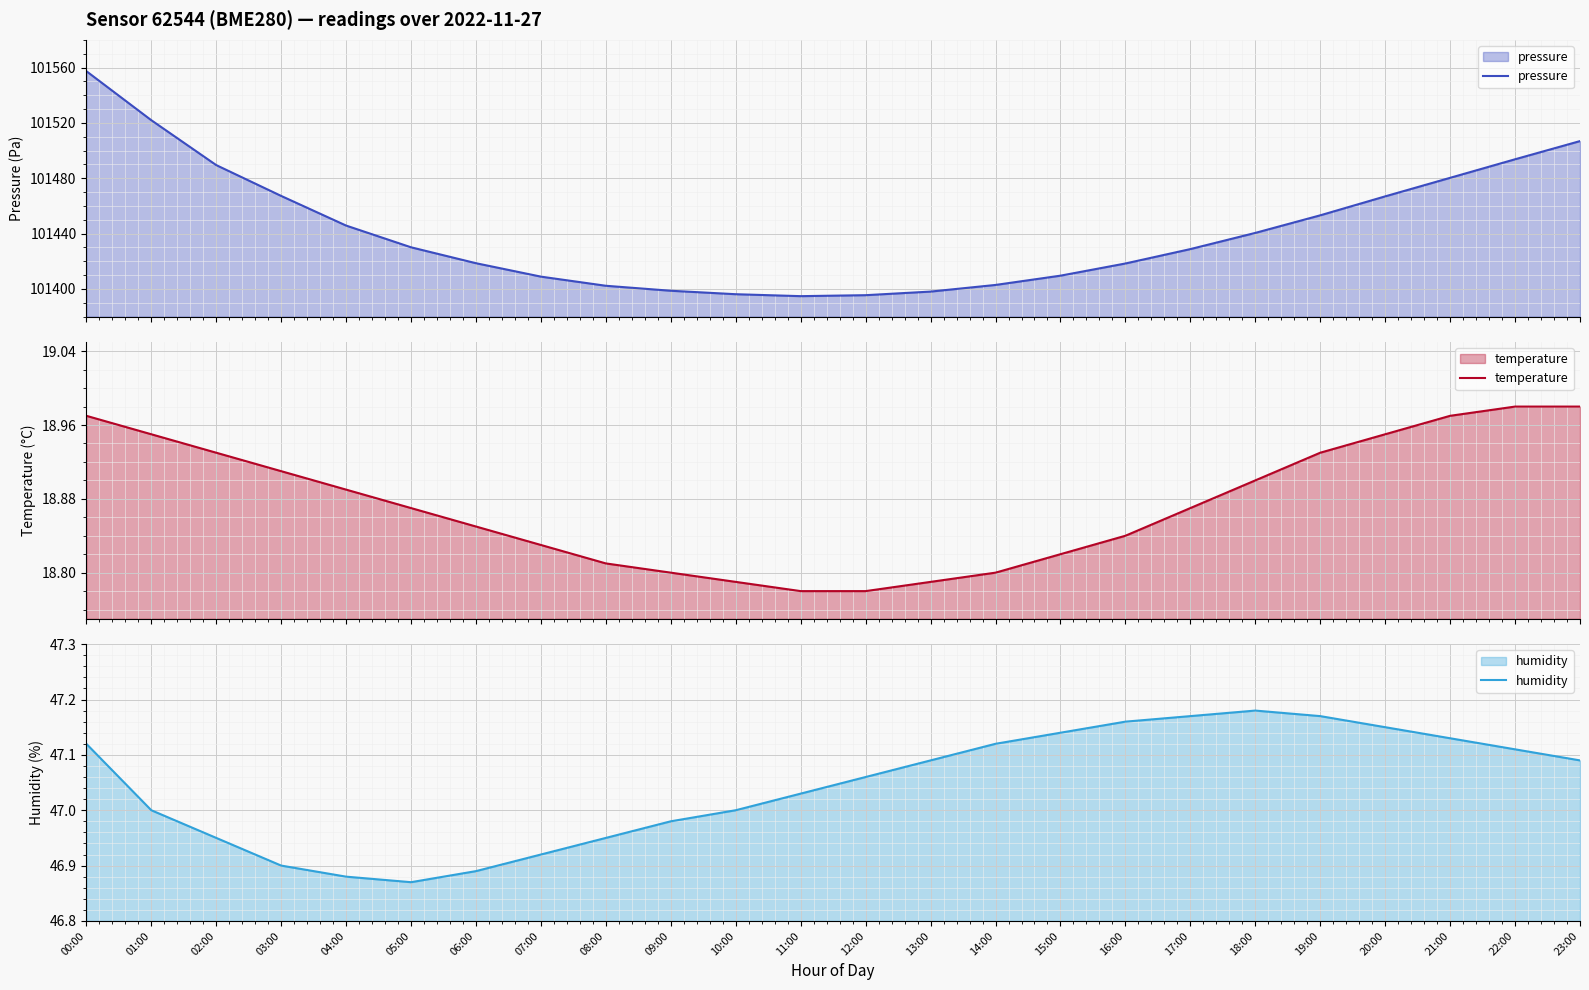

What is the difference between the pressure values at 19:00 and 06:00?

34.6